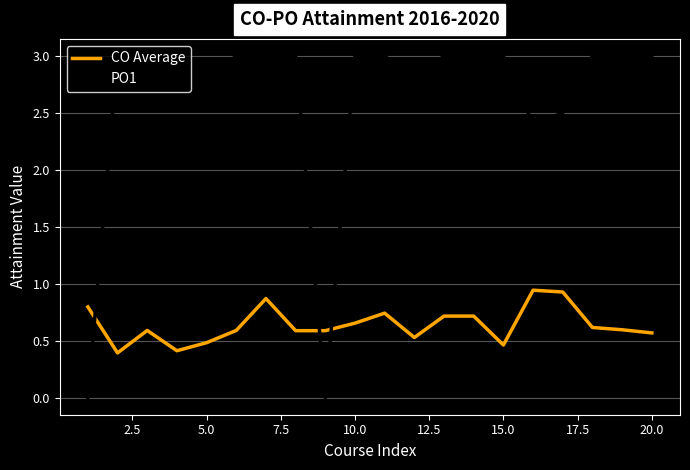

How many intersections are there between PO1 and CO Average?

3